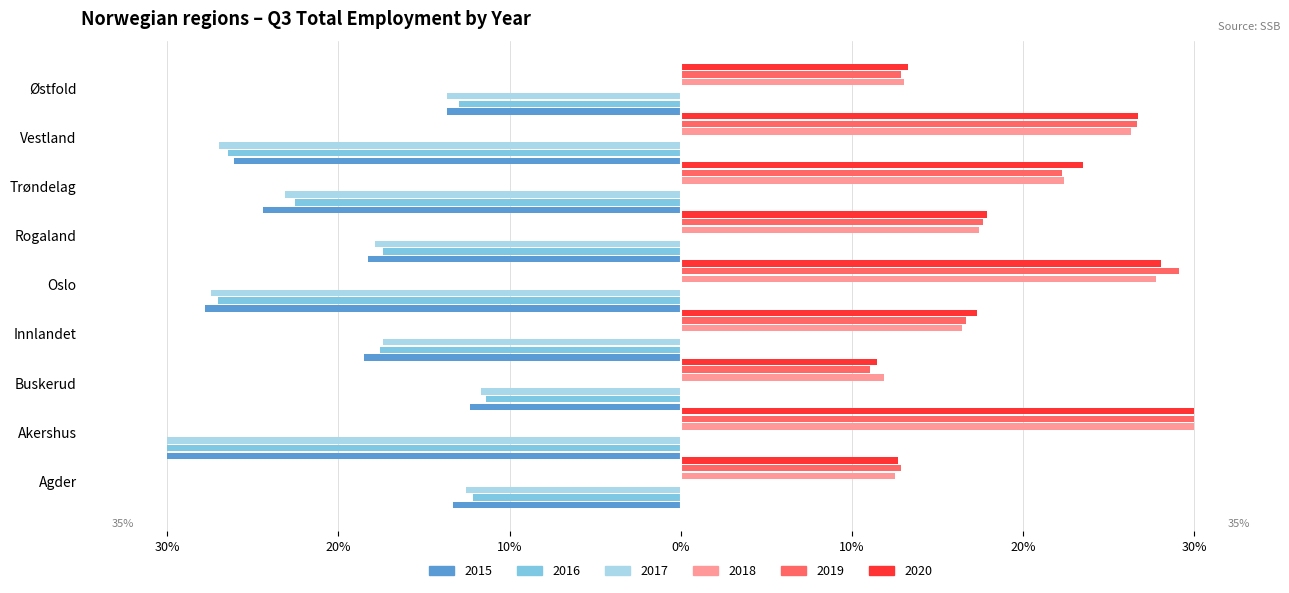

What is the label of the 2nd bar from the right?

Vestland